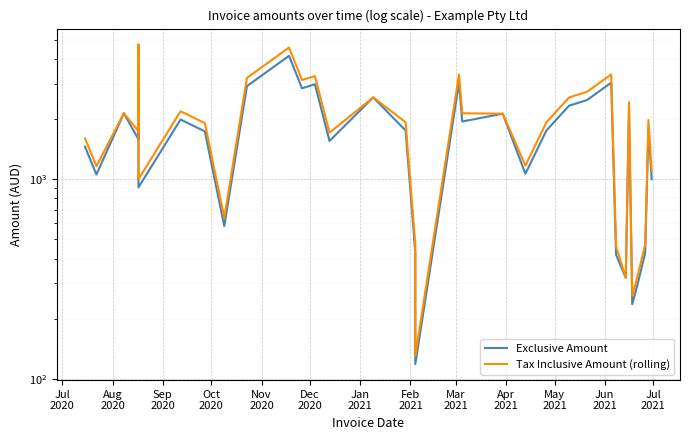

At which category does Tax Inclusive Amount (rolling) reach its first local valley?

Aug
2020